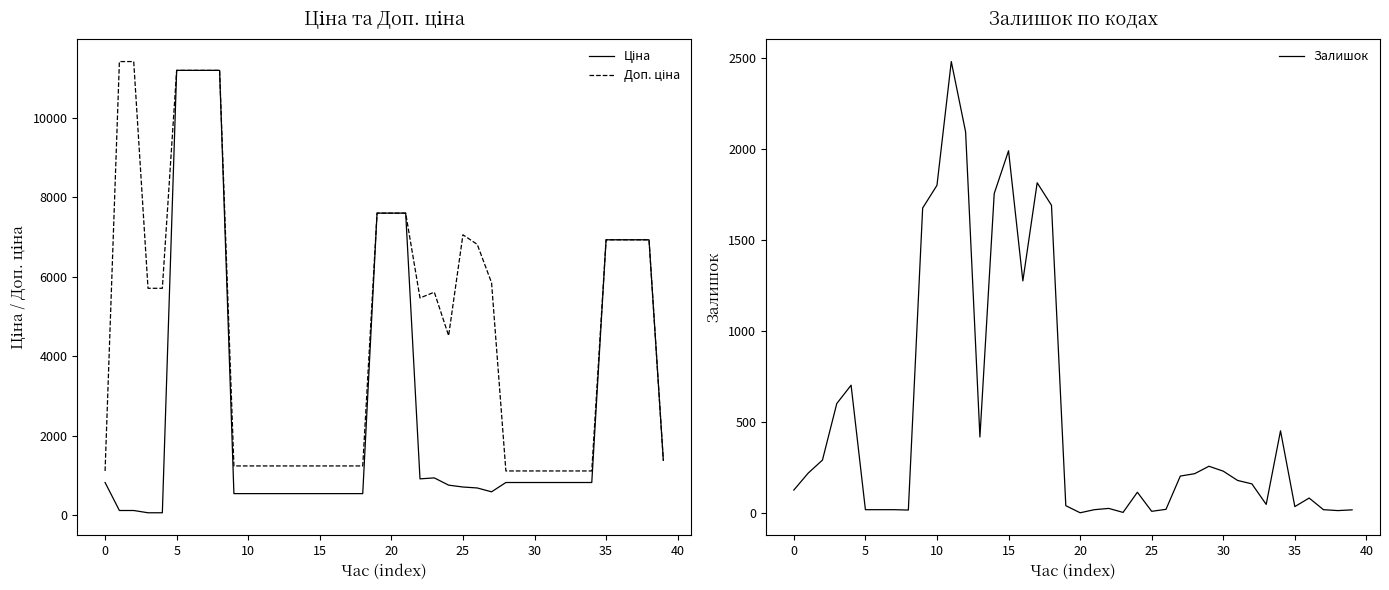

What is the highest value of the Залишок series?

2483